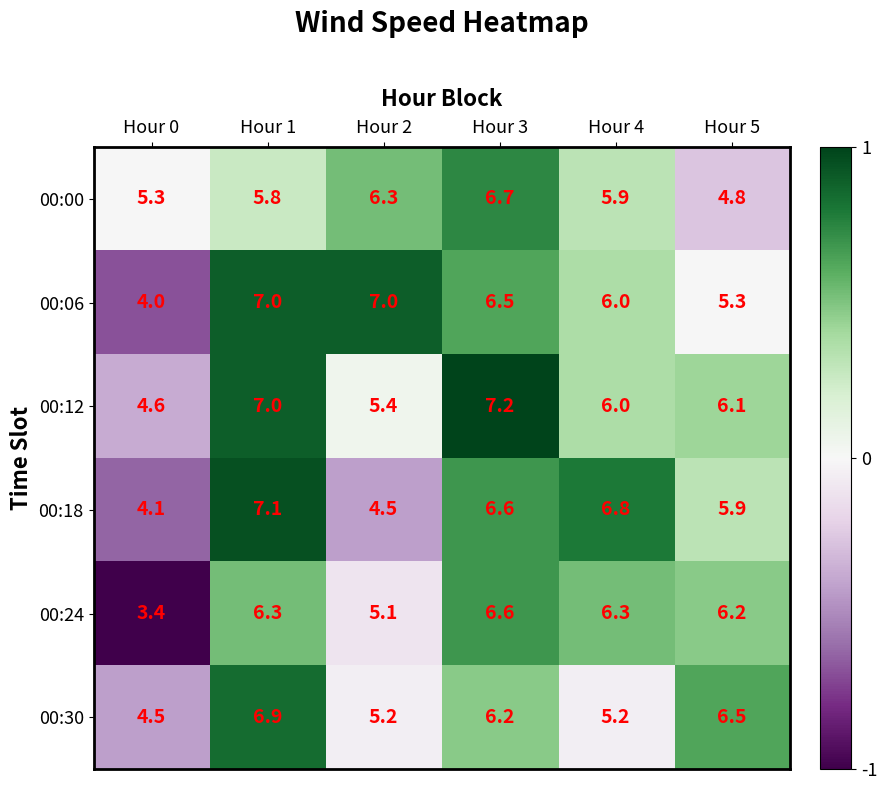

At which category is the sum across all series the highest?

Hour 1